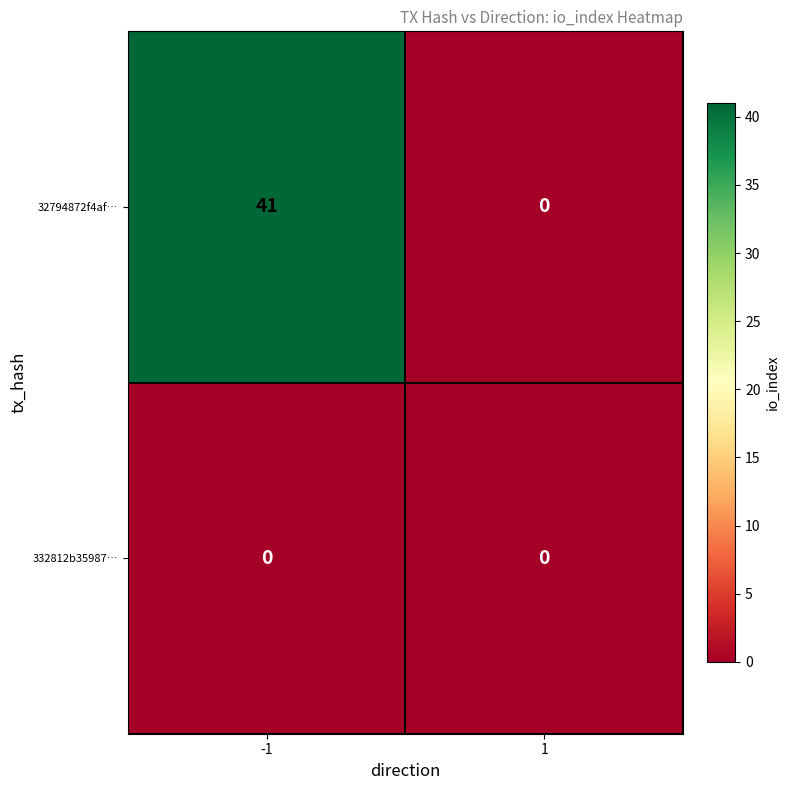

List the labels in order of 32794872f4af… value, smallest first.

1, -1